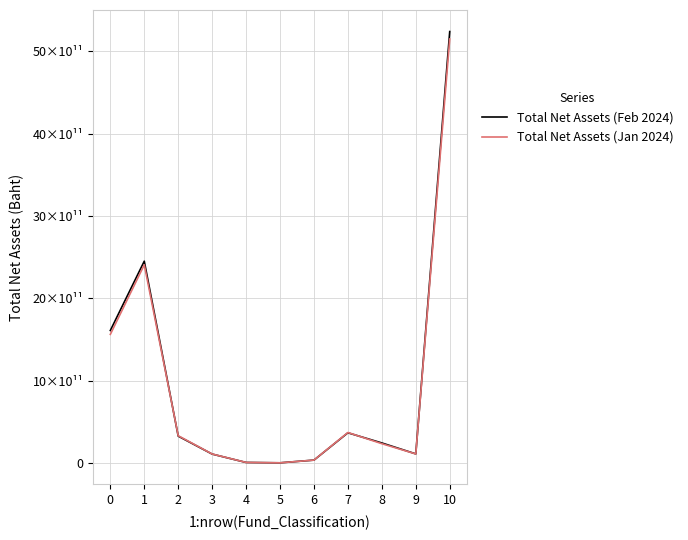

Between 8 and 10, which is larger?

10